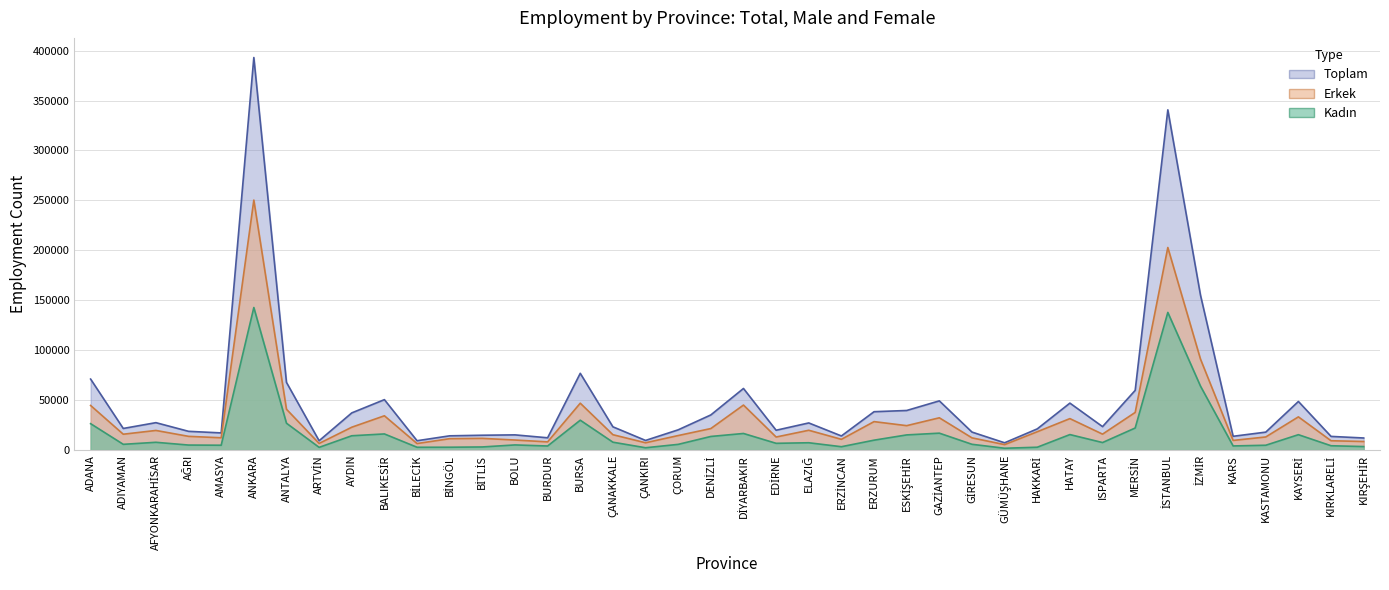

List the labels in order of Kadın value, smallest first.

GÜMÜŞHANE, ÇANKIRI, ARTVİN, BİLECİK, HAKKARİ, BİNGÖL, BİTLİS, ERZİNCAN, KIRŞEHİR, BURDUR, KARS, KIRKLARELİ, KASTAMONU, AMASYA, AĞRI, BOLU, ÇORUM, ADIYAMAN, GİRESUN, EDİRNE, ELAZIĞ, ISPARTA, AFYONKARAHİSAR, ÇANAKKALE, ERZURUM, DENİZLİ, AYDIN, ESKİŞEHİR, KAYSERİ, HATAY, BALIKESİR, DİYARBAKIR, GAZİANTEP, MERSİN, ADANA, ANTALYA, BURSA, İZMİR, İSTANBUL, ANKARA